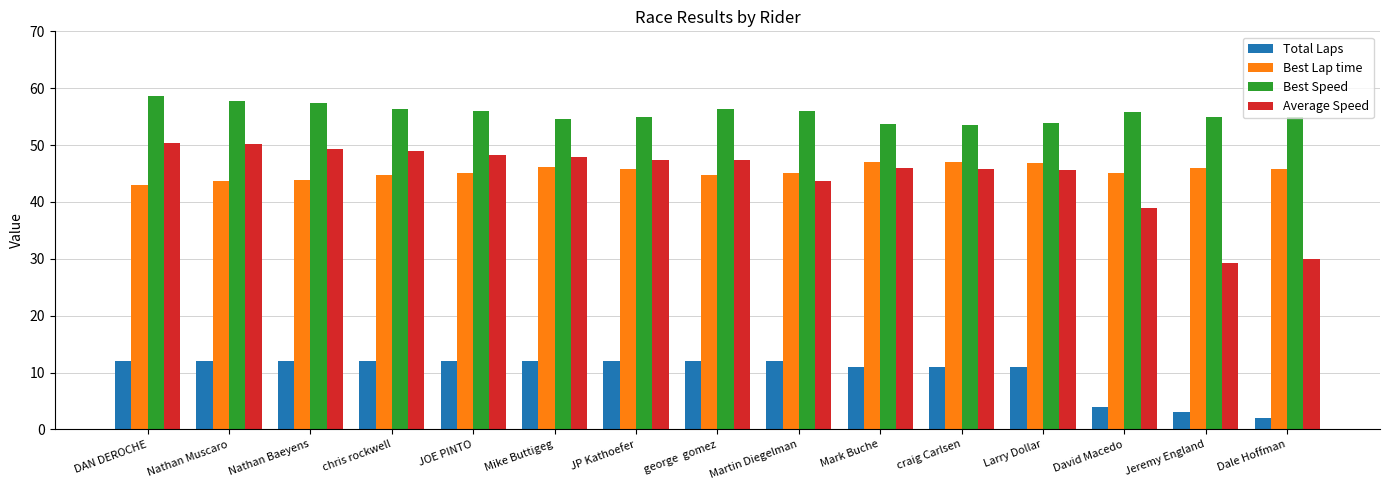

What is the label of the 4th bar from the right?

Larry Dollar